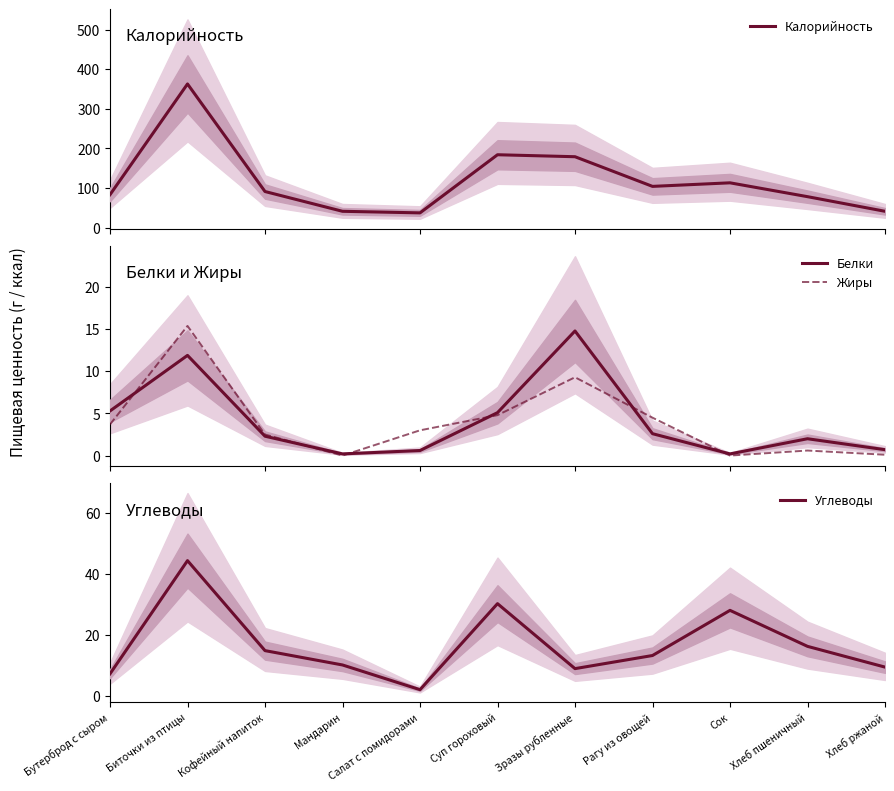

What position from the left is Салат с помидорами?

5